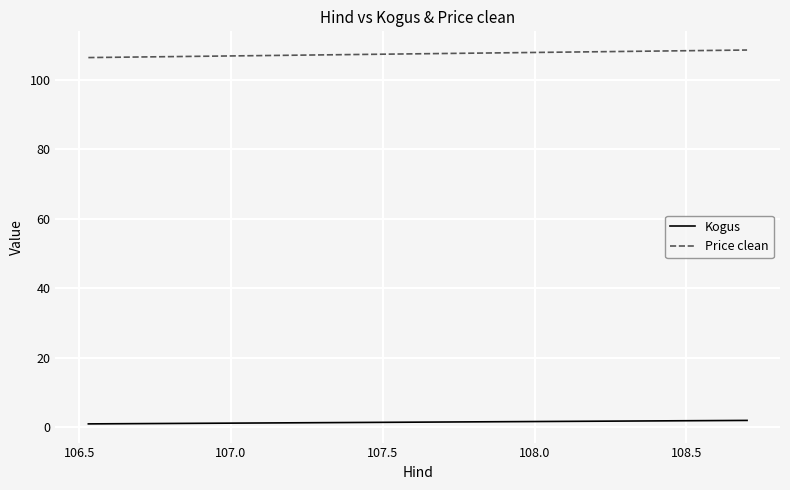

What is the sum of the Kogus values at 107.0 and 106.5?

3.0